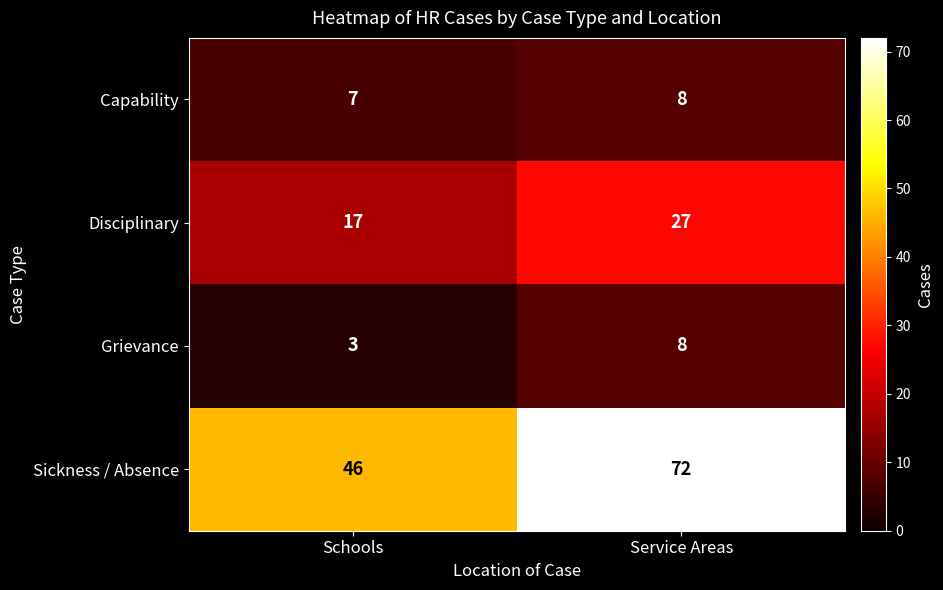

Read the Grievance value at Service Areas.

8